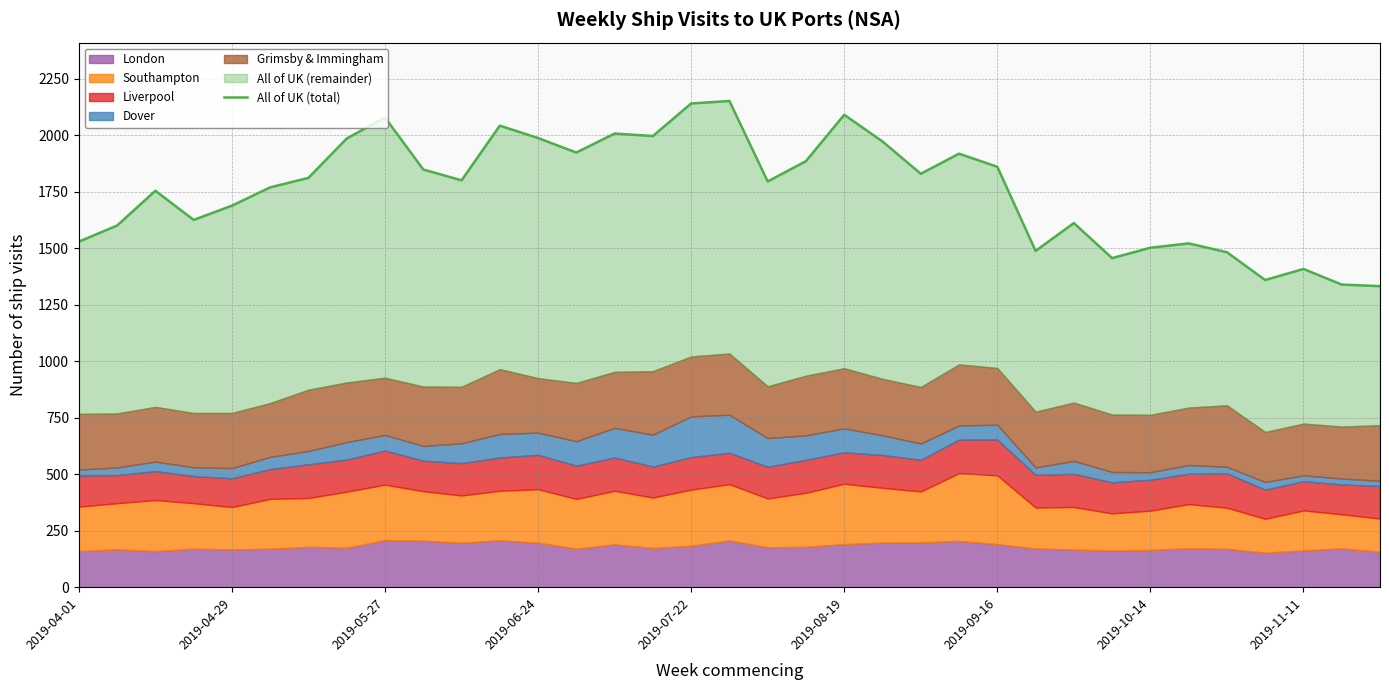

What value does the data have at 13, to the nearest 50?

1900